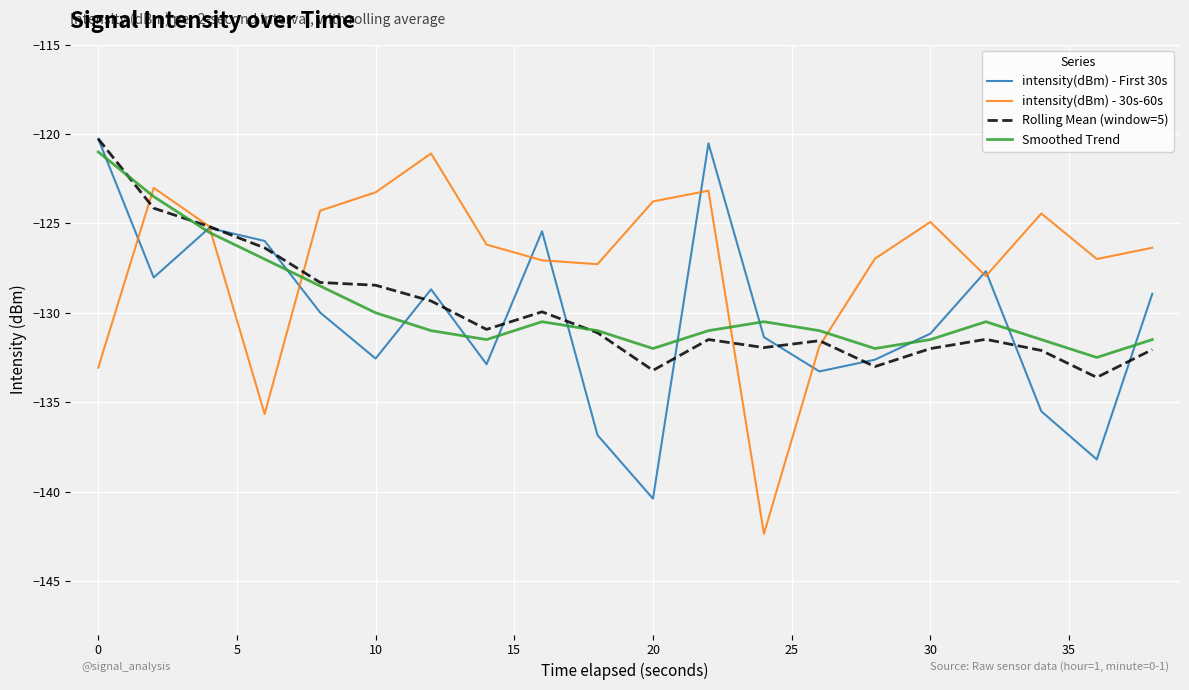

What is the maximum value shown in the chart?

-120.3